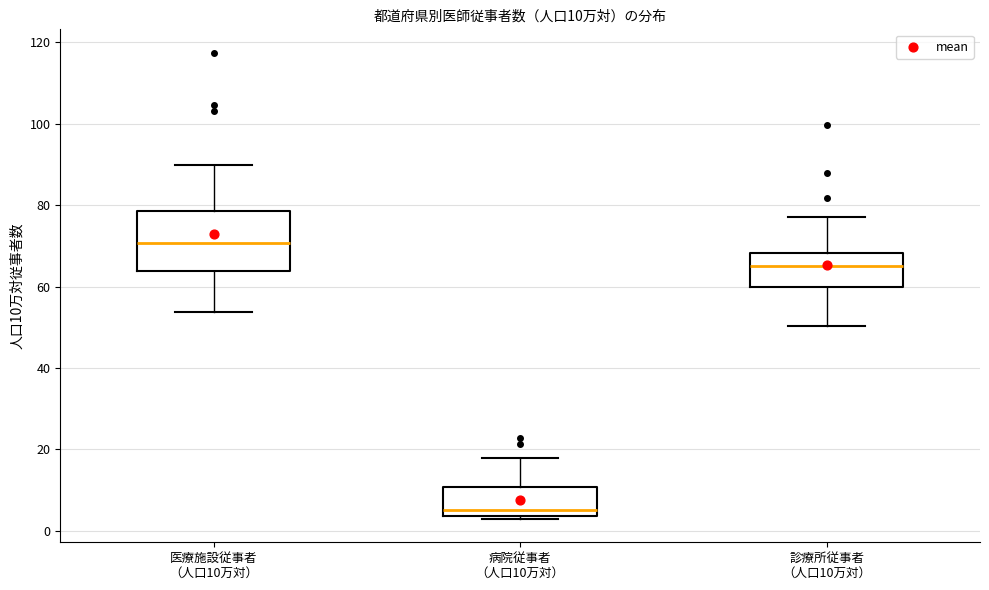

Comparing the boxes themselves (not the whiskers), which one is the tallest?

医療施設従事者 （人口10万対）